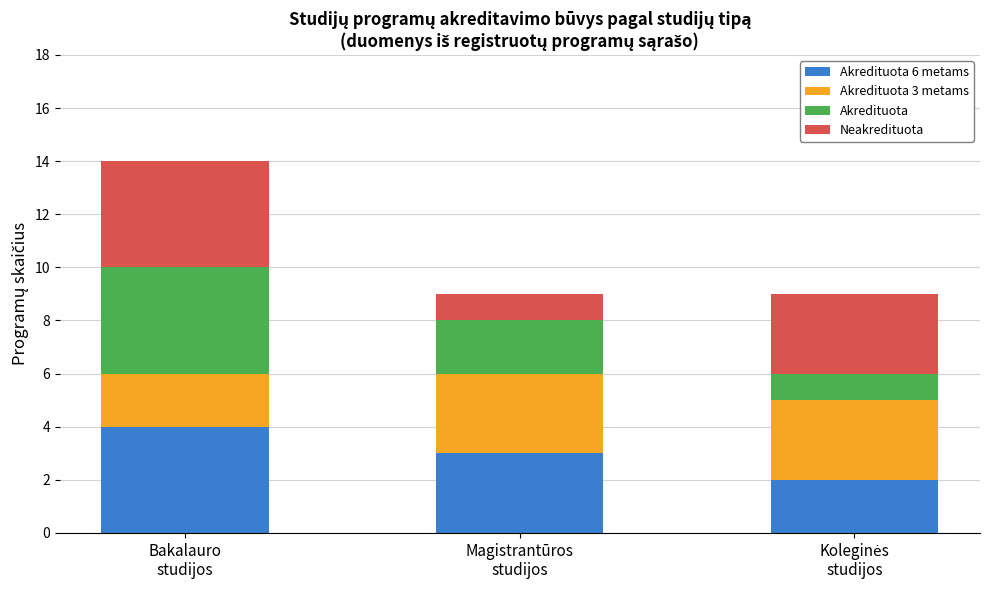

How many data points does each series have?

3